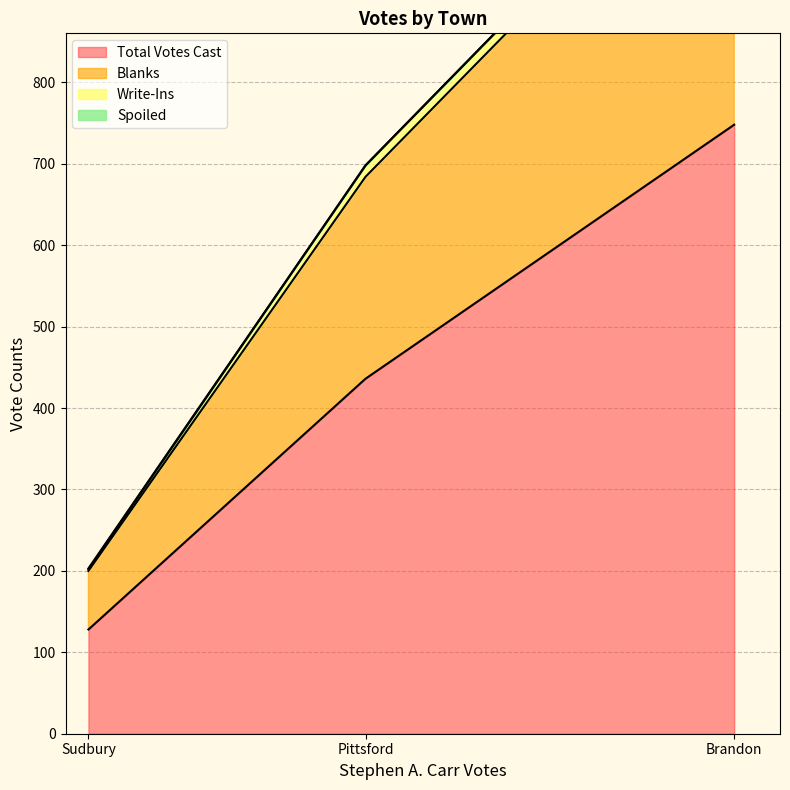

Which series has the widest spread of values?

Total Votes Cast